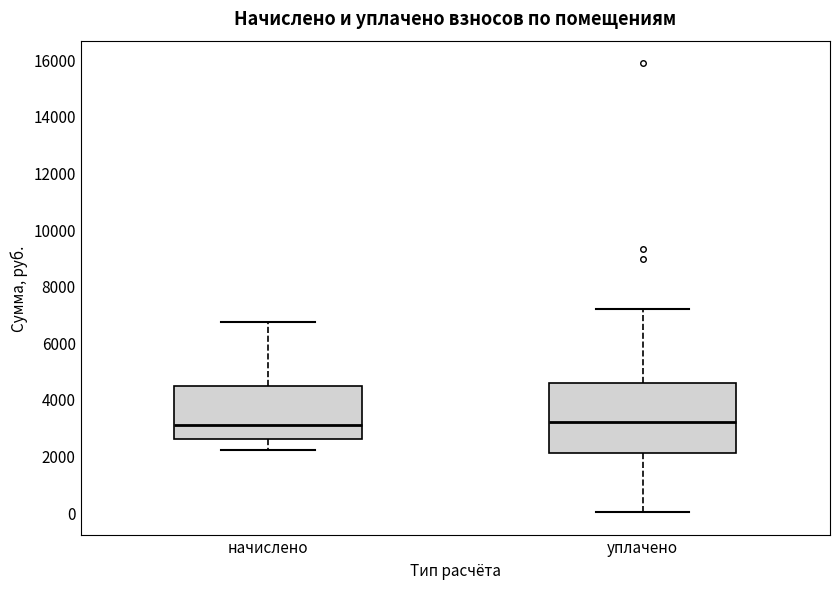

Reading left to right, transcribe this box plot: for each box, give where its median line is, the range the box spans, and where its two whiskers end, as read against the y-axis. The values are not printed on the chart, so give them approximately, as read against the axis.

начислено: median 3000, box 2600 to 4400, whiskers 2200 to 6800
уплачено: median 3200, box 2000 to 4600, whiskers 0 to 7200